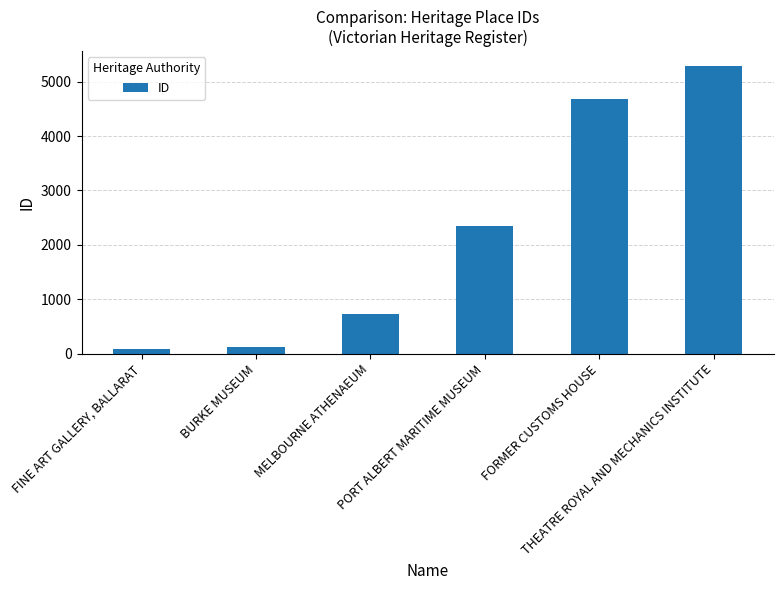

Reading left to right, transcribe all the data shown in this chart.

FINE ART GALLERY, BALLARAT=75	BURKE MUSEUM=116	MELBOURNE ATHENAEUM=726	PORT ALBERT MARITIME MUSEUM=2352	FORMER CUSTOMS HOUSE=4689	THEATRE ROYAL AND MECHANICS INSTITUTE=5298